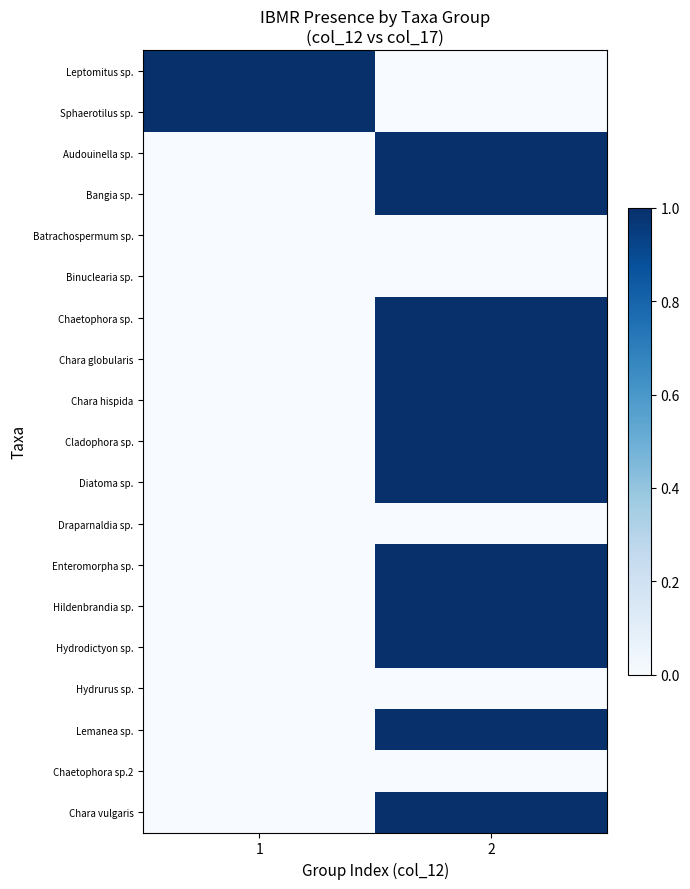

Rank the series at 2 from highest to lowest value.

Audouinella sp., Bangia sp., Chaetophora sp., Chara globularis, Chara hispida, Cladophora sp., Diatoma sp., Enteromorpha sp., Hildenbrandia sp., Hydrodictyon sp., Lemanea sp., Chara vulgaris, Leptomitus sp., Sphaerotilus sp., Batrachospermum sp., Binuclearia sp., Draparnaldia sp., Hydrurus sp., Chaetophora sp.2